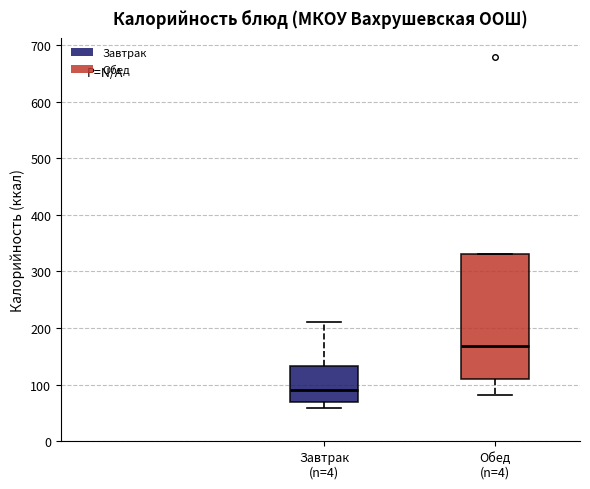

Reading left to right, transcribe this box plot: for each box, give where its median line is, the range the box spans, and where its two whiskers end, as read against the y-axis. The values are not printed on the chart, so give them approximately, as read against the axis.

Завтрак (n=4): median 90, box 70 to 130, whiskers 60 to 210
Обед (n=4): median 170, box 110 to 330, whiskers 80 to 330